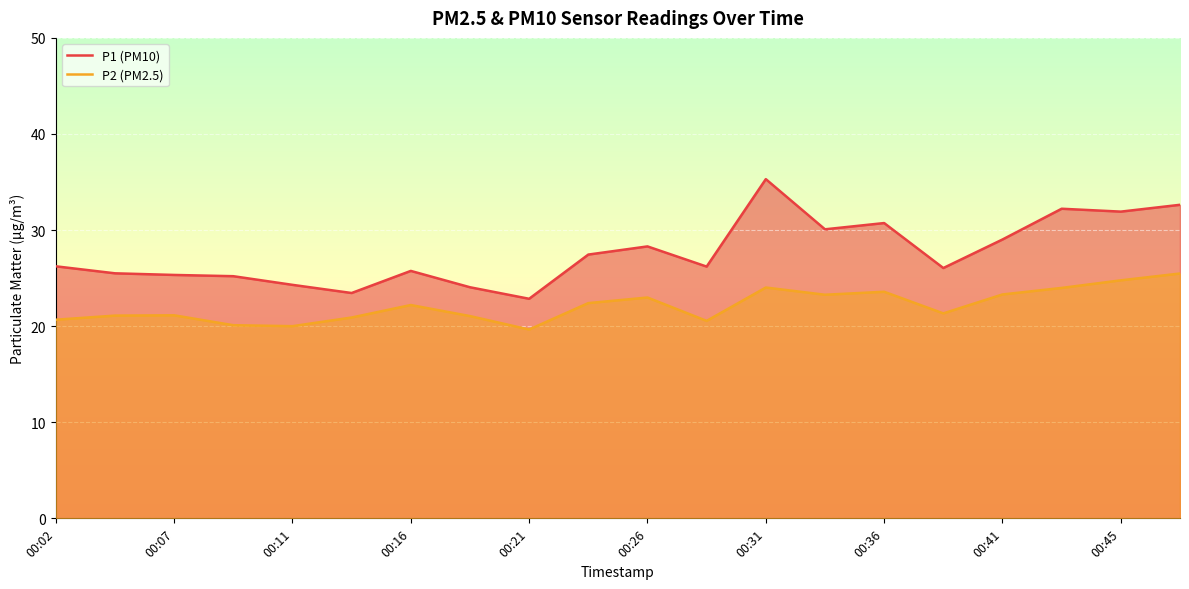

Where does the P2 series first go above 22?

00:16